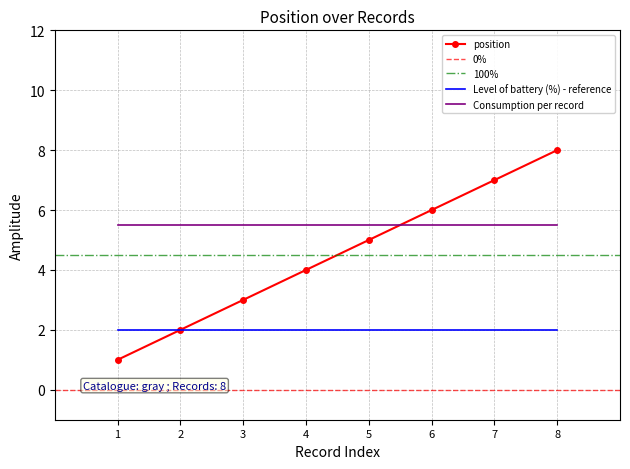

The value at 6 is 1. True or false?

False